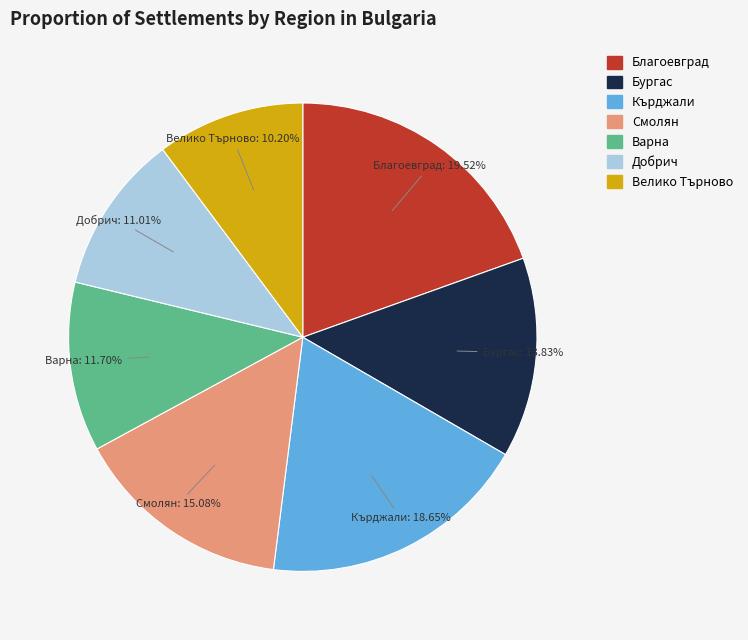

How many segments does this pie chart have?

7